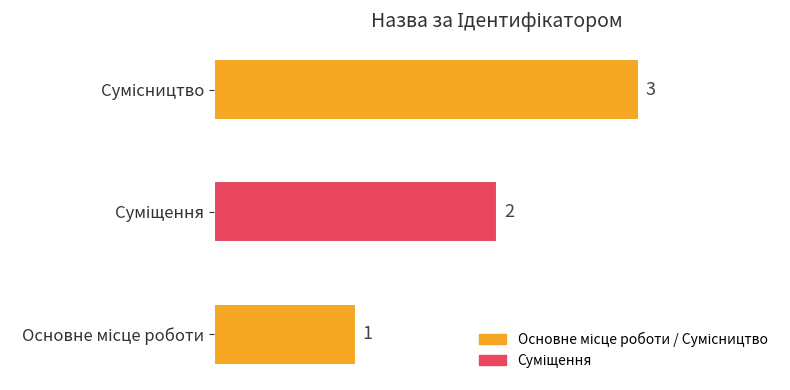

How many values are between 1 and 3?

3